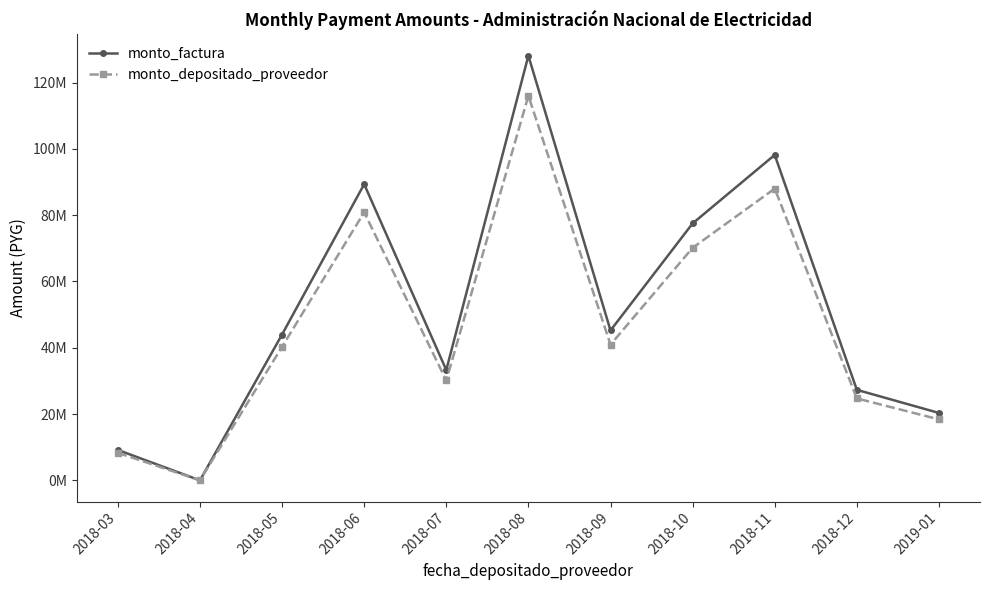

What is the maximum value shown in the chart?

128124937